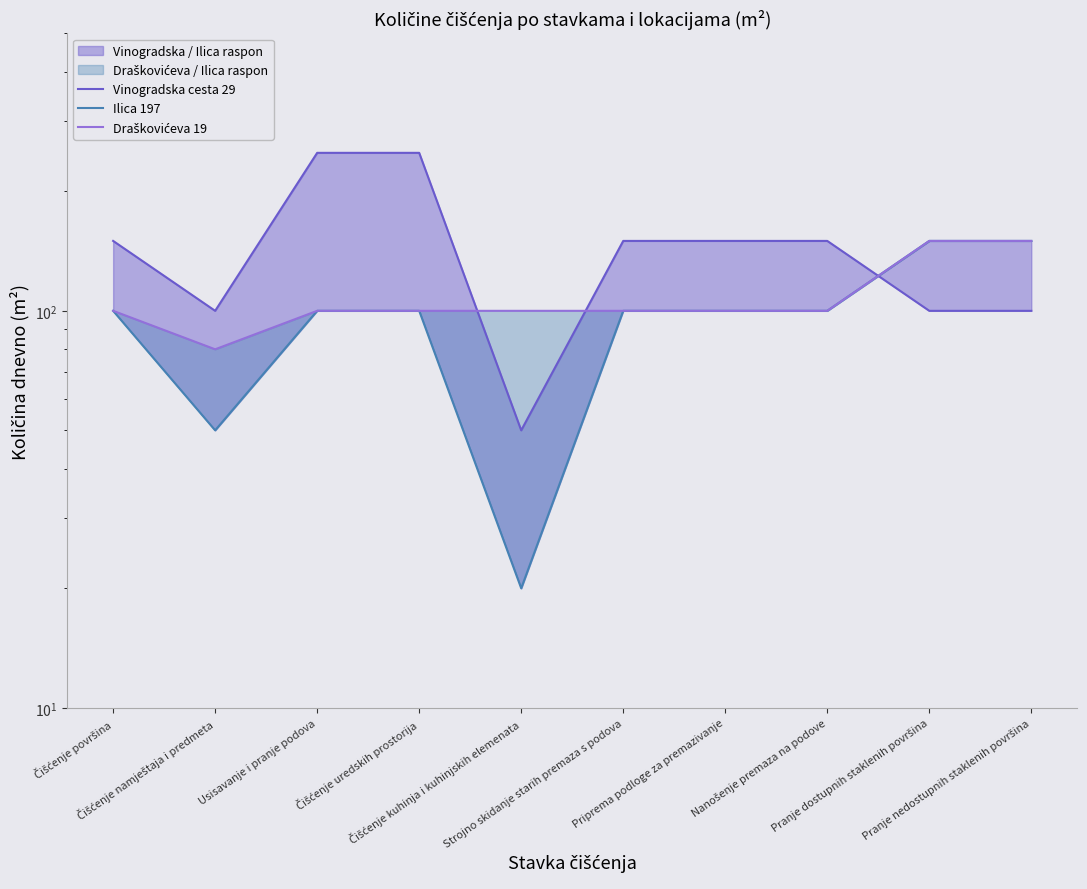

At which category is the sum across all series the highest?

Usisavanje i pranje podova